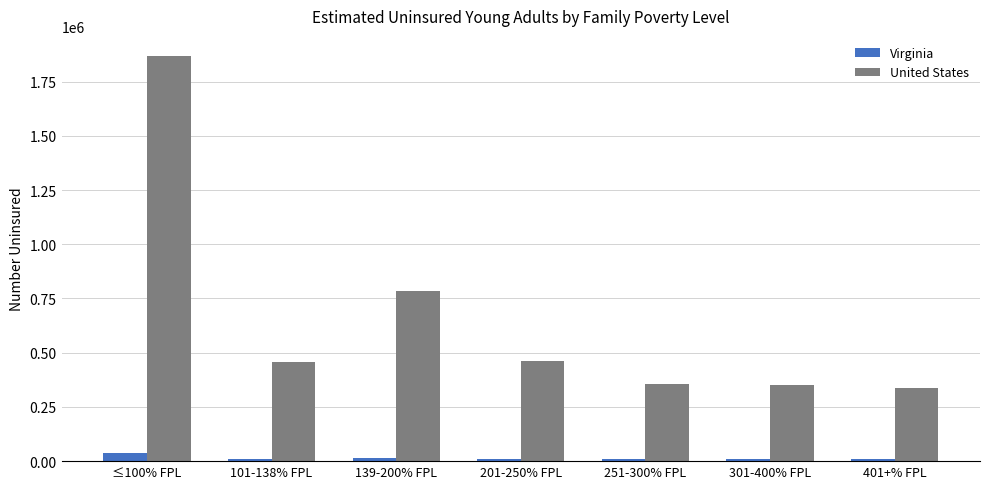

What is the difference between the second highest and second lowest values in the Virginia series?

3752